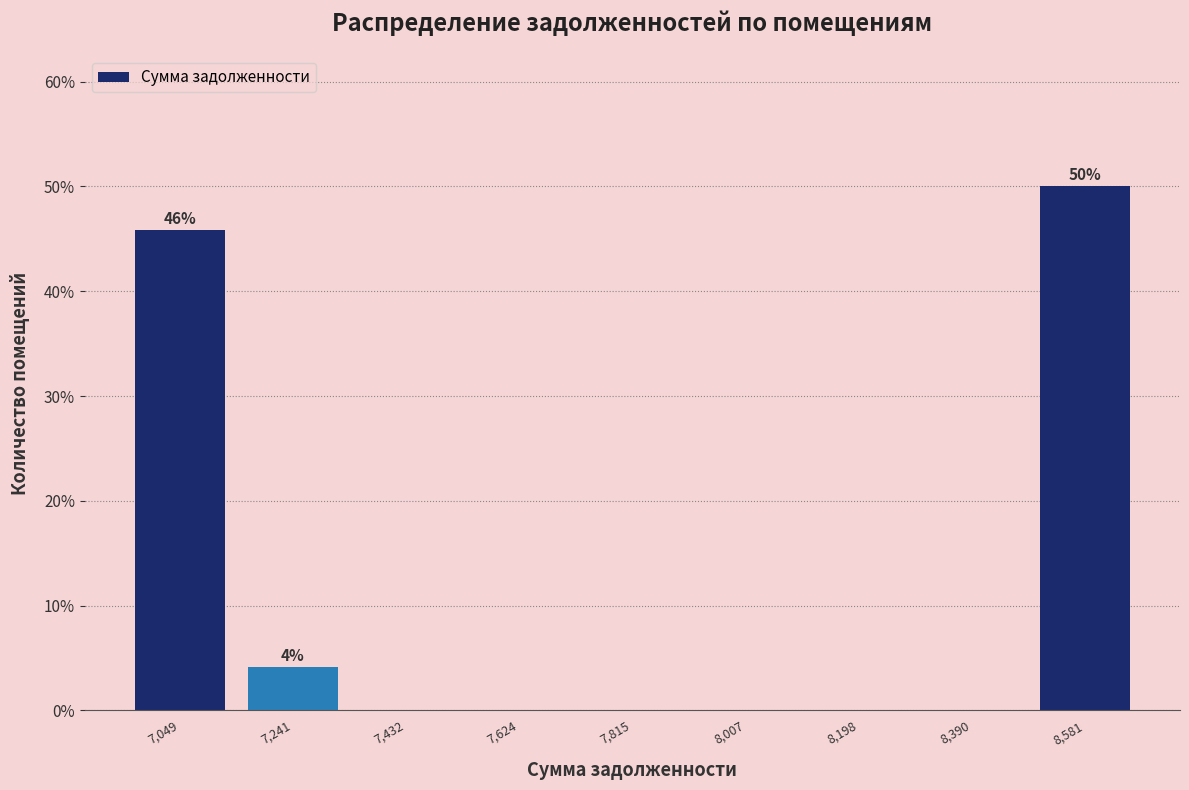

Which range on the x-axis has the tallest bar?

8480 to 8680